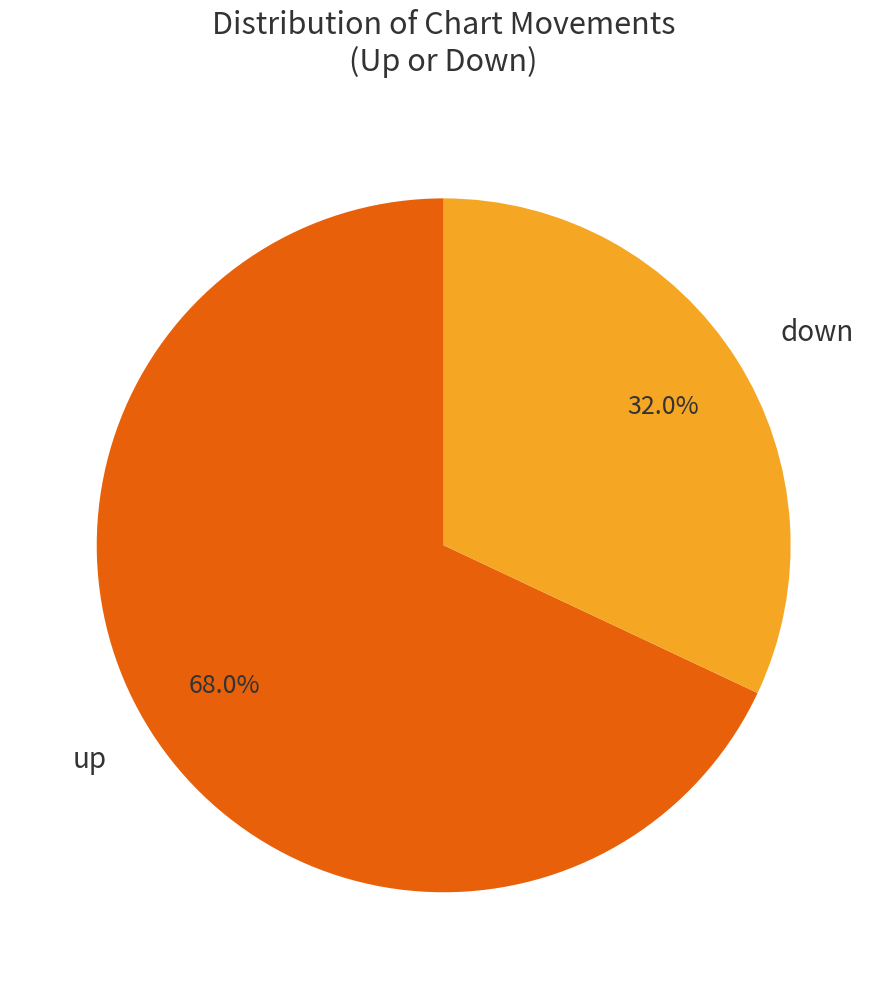

To the nearest percent, what is the difference between the largest and smallest slice percentages?

36%